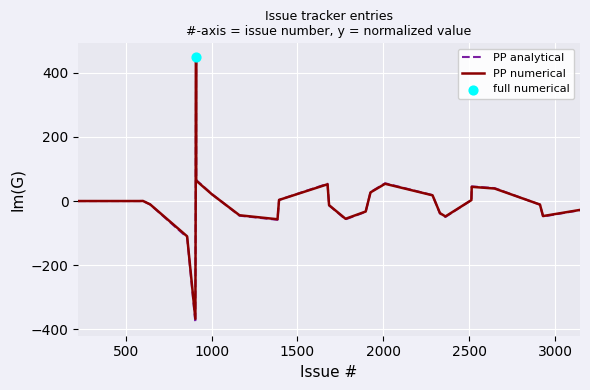

What is the maximum value shown in the chart?

450.0